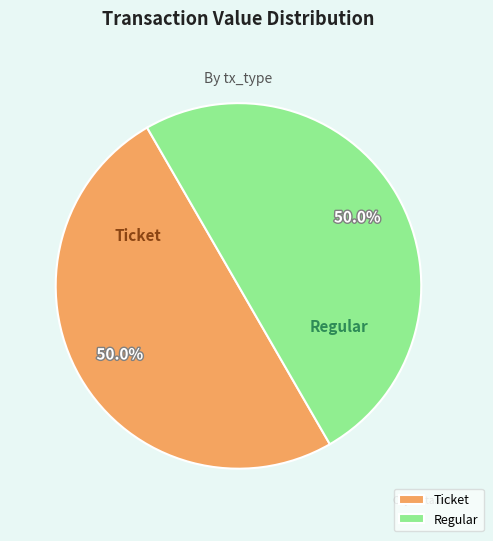

What percentage is NOT represented by Ticket?

50.0%